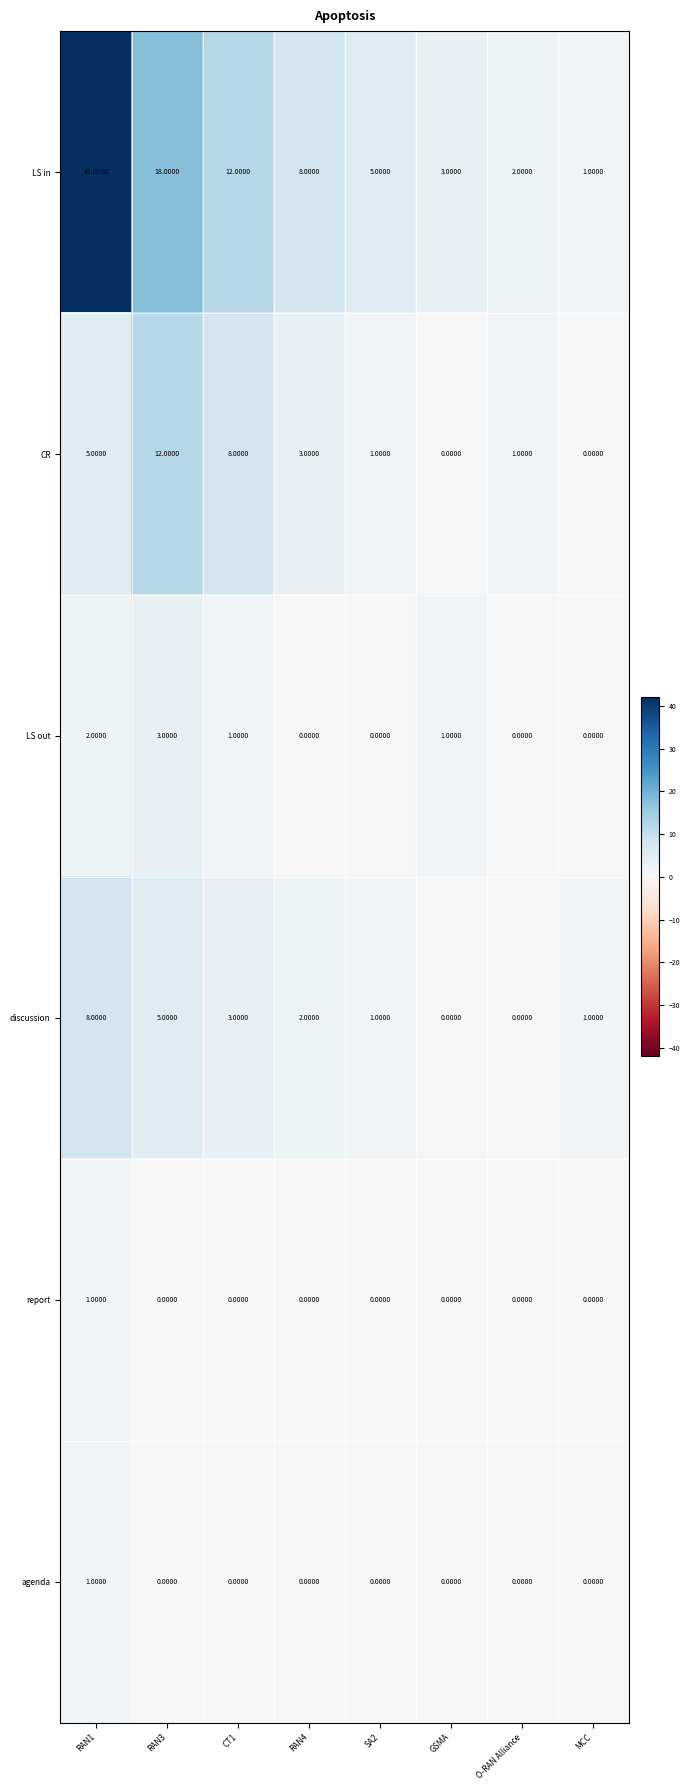

What is the sum of all CR values?

30